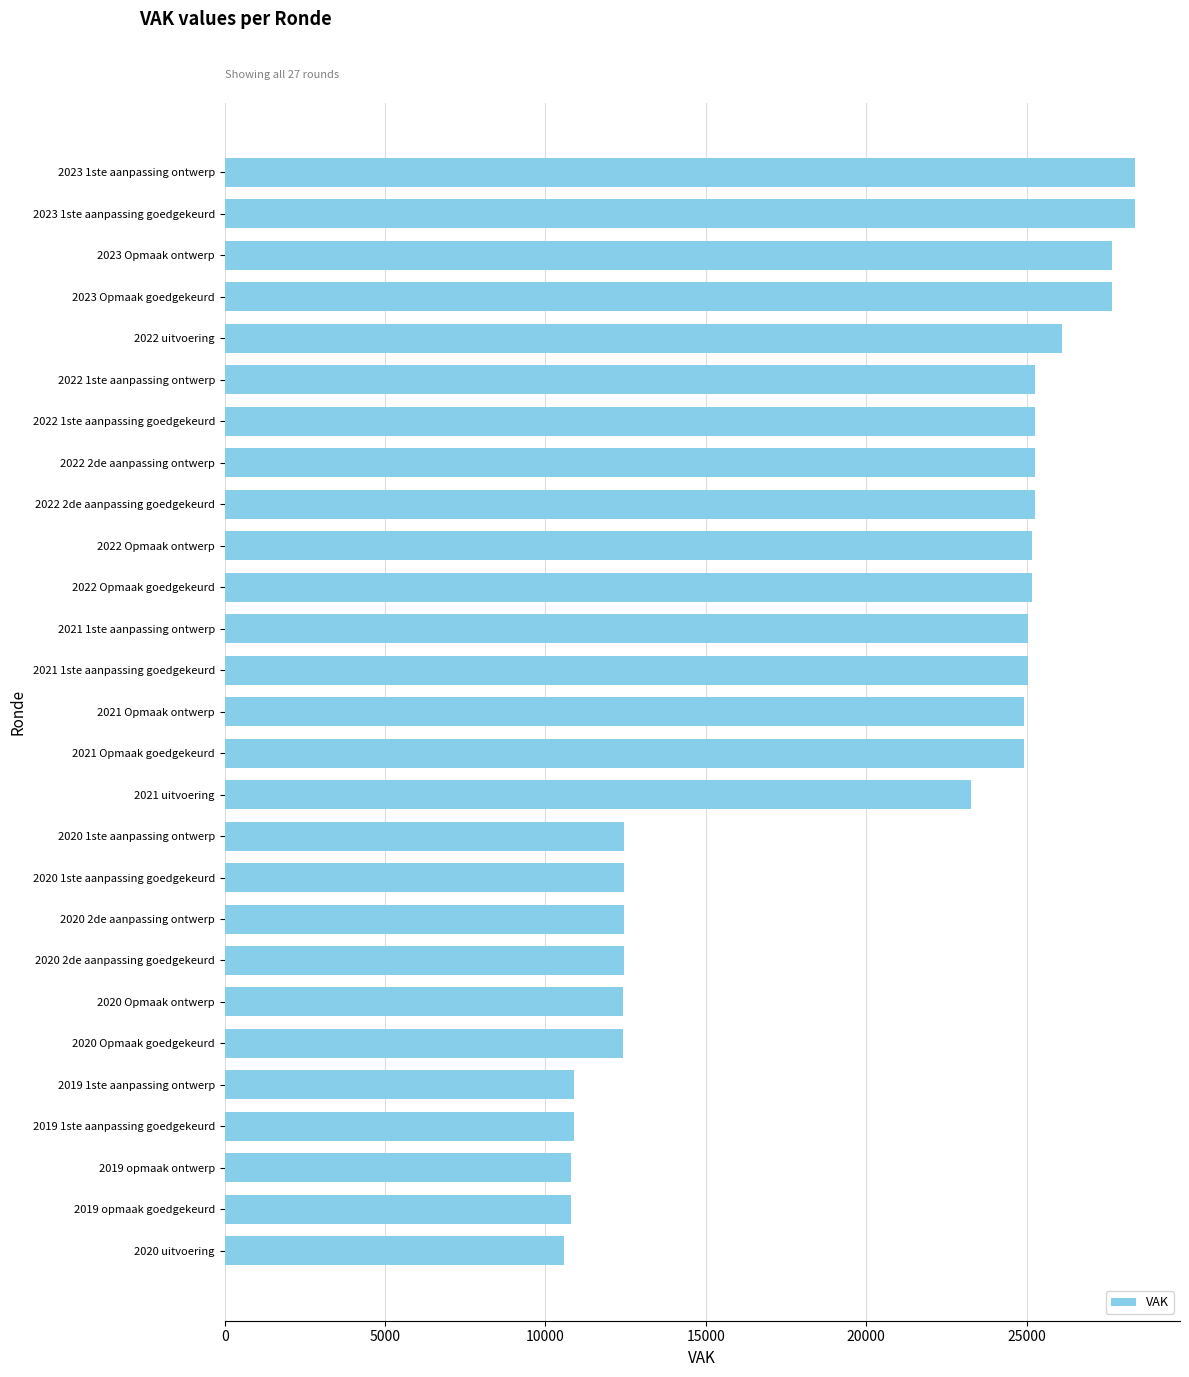

How many values are below 24904?

12